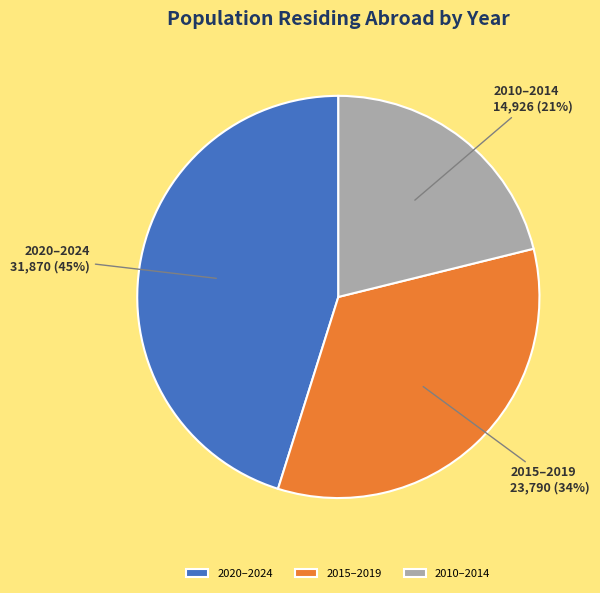

To the nearest percent, what percentage of the pie is 2020–2024?

45%